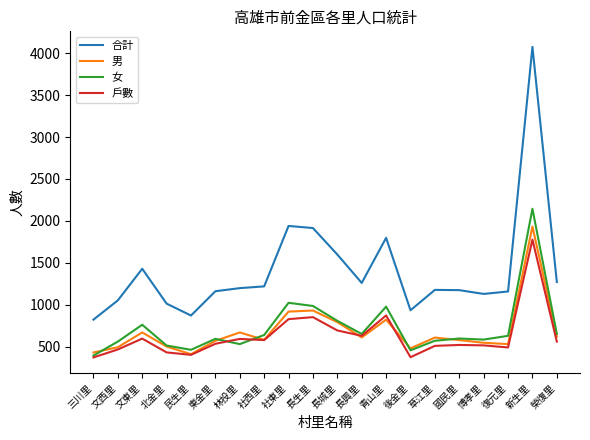

What is the approximate value of 女 at 新生里?

2144